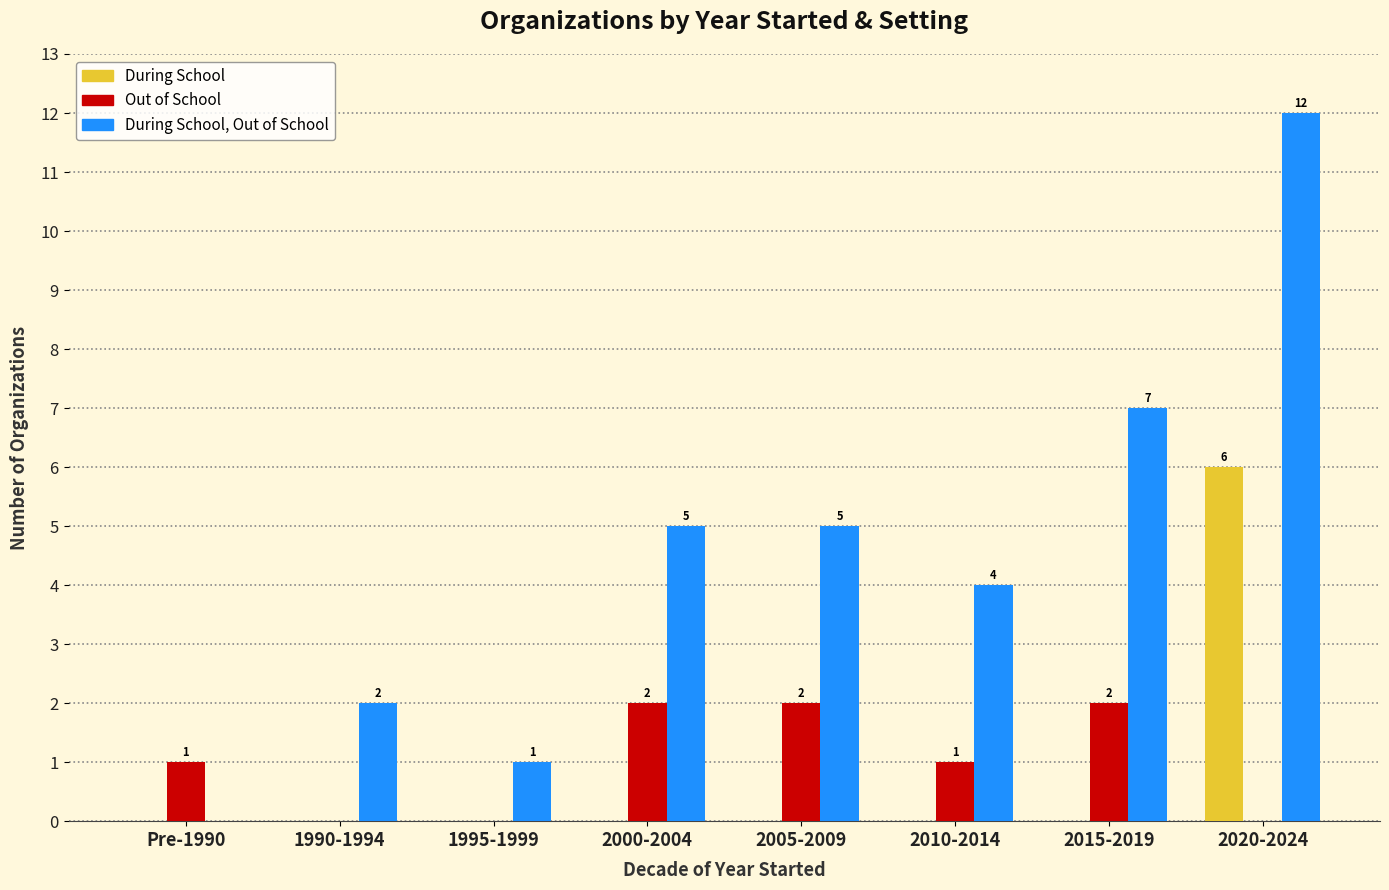

At which label does During School reach its peak?

2020-2024